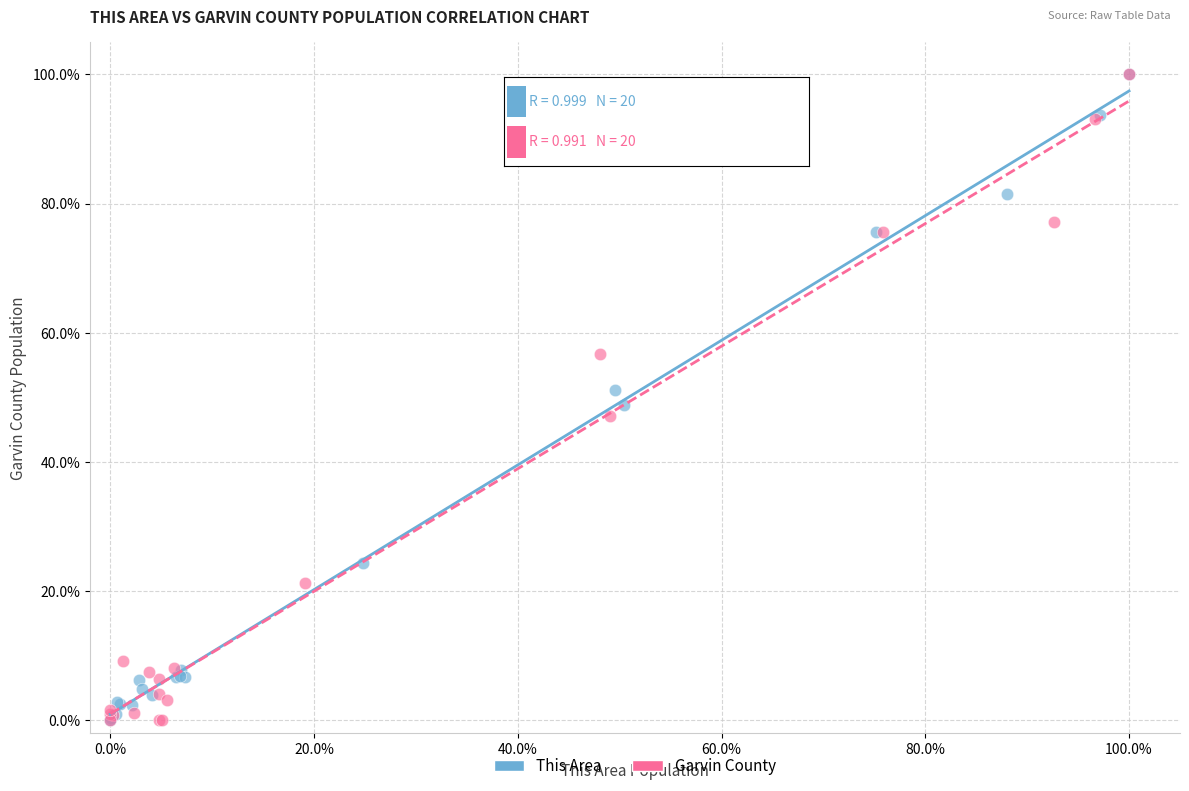

What are all the series names shown in the legend?

This Area, Garvin County